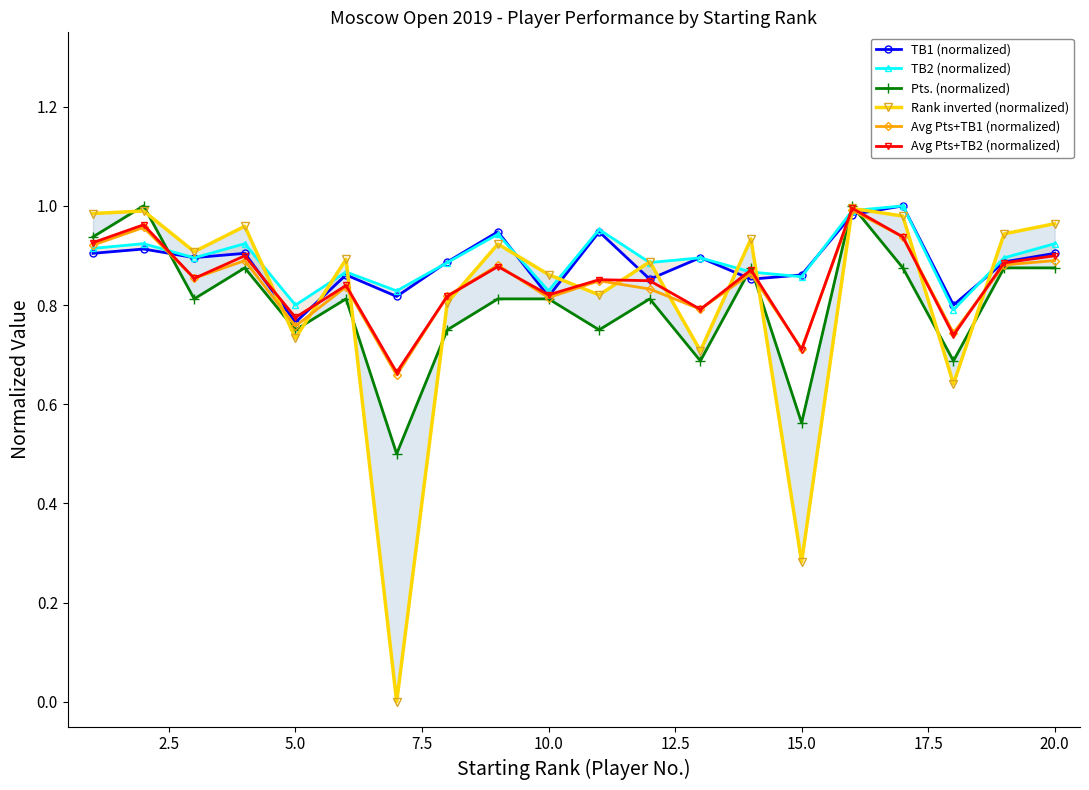

In Avg Pts+TB2 (normalized), how many points are lower than both neighbors (excluding endpoints)?

7